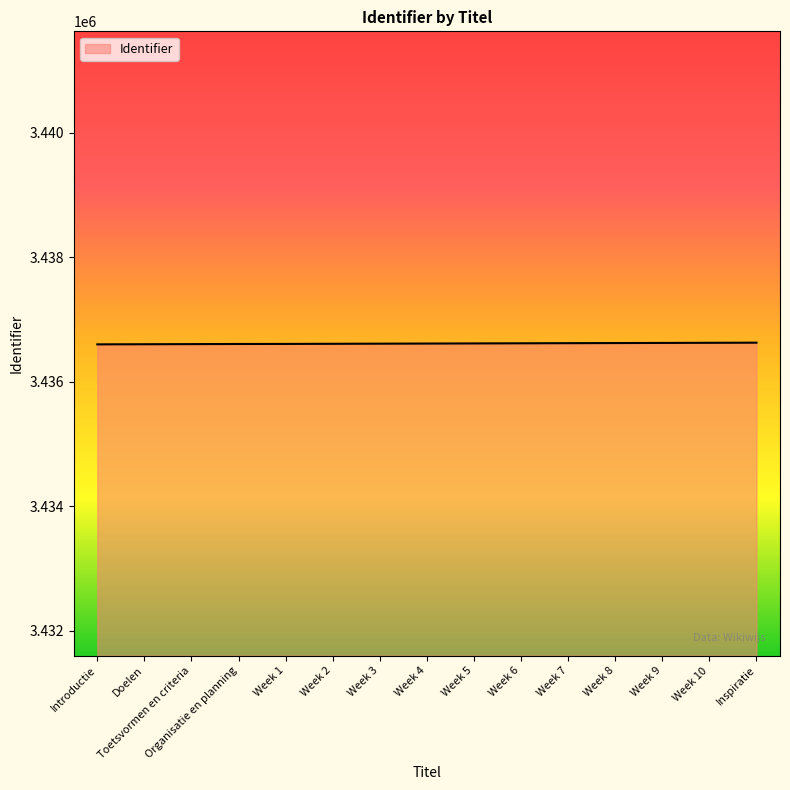

What is the ratio of the value at Week 6 to the value at Toetsvormen en criteria?

1.0